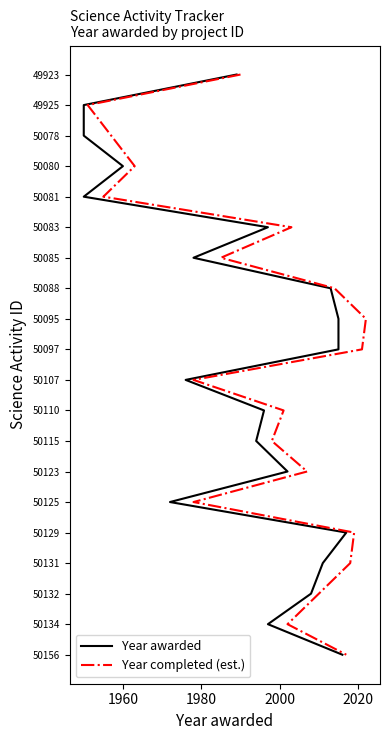

True or false: Year completed (est.) and Year awarded cross at least once.

False